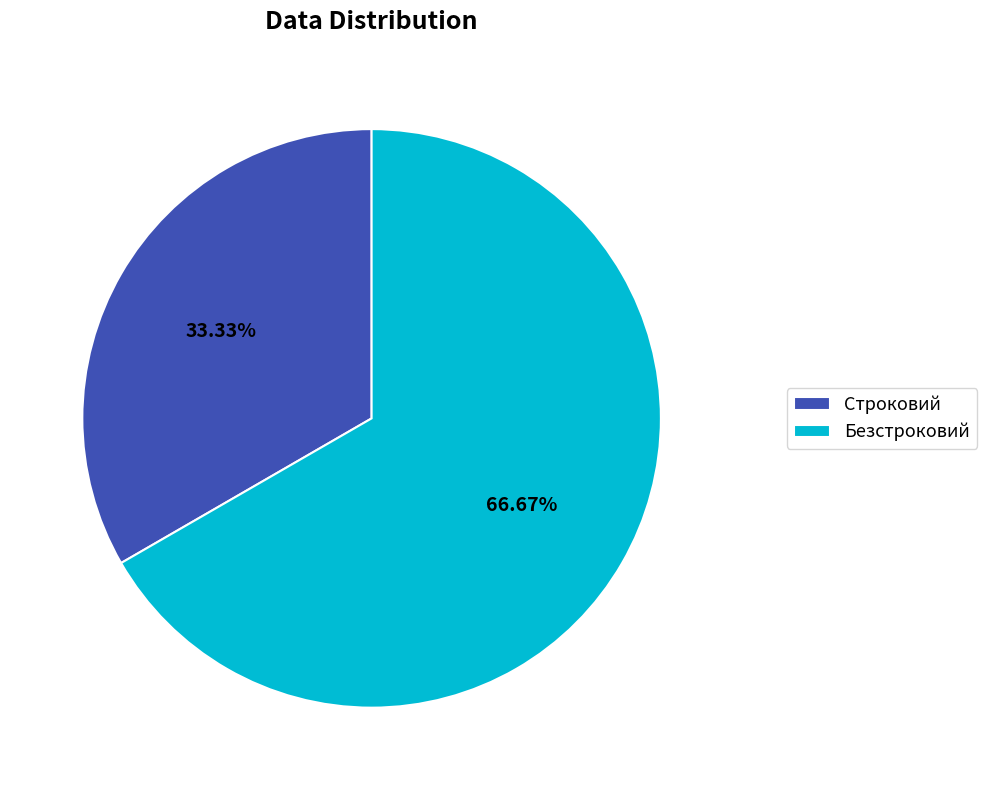

Rank the categories by value from highest to lowest.

Безстроковий, Строковий